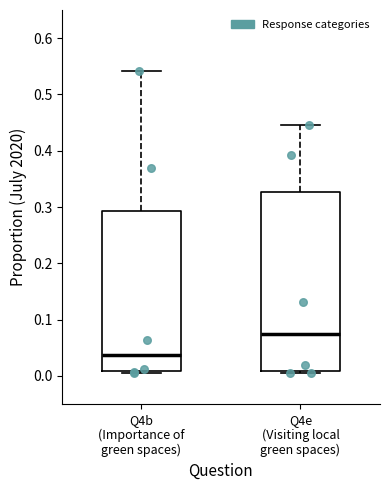

Which box's median line is the lowest?

Q4b (Importance of green spaces)